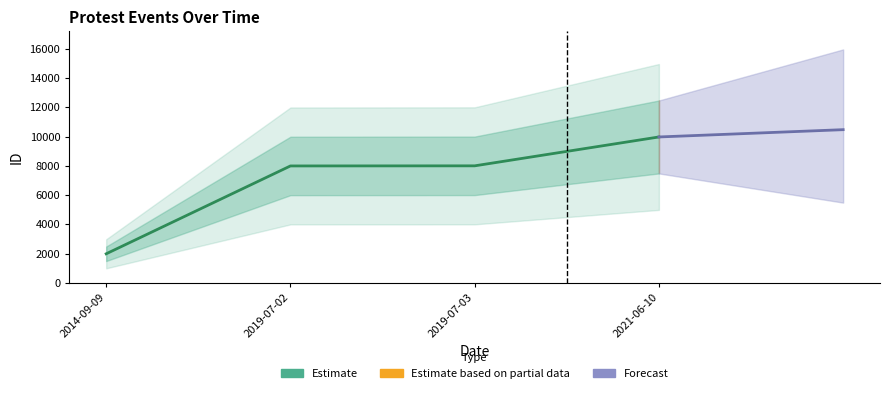

How many lines are shown in the chart?

1